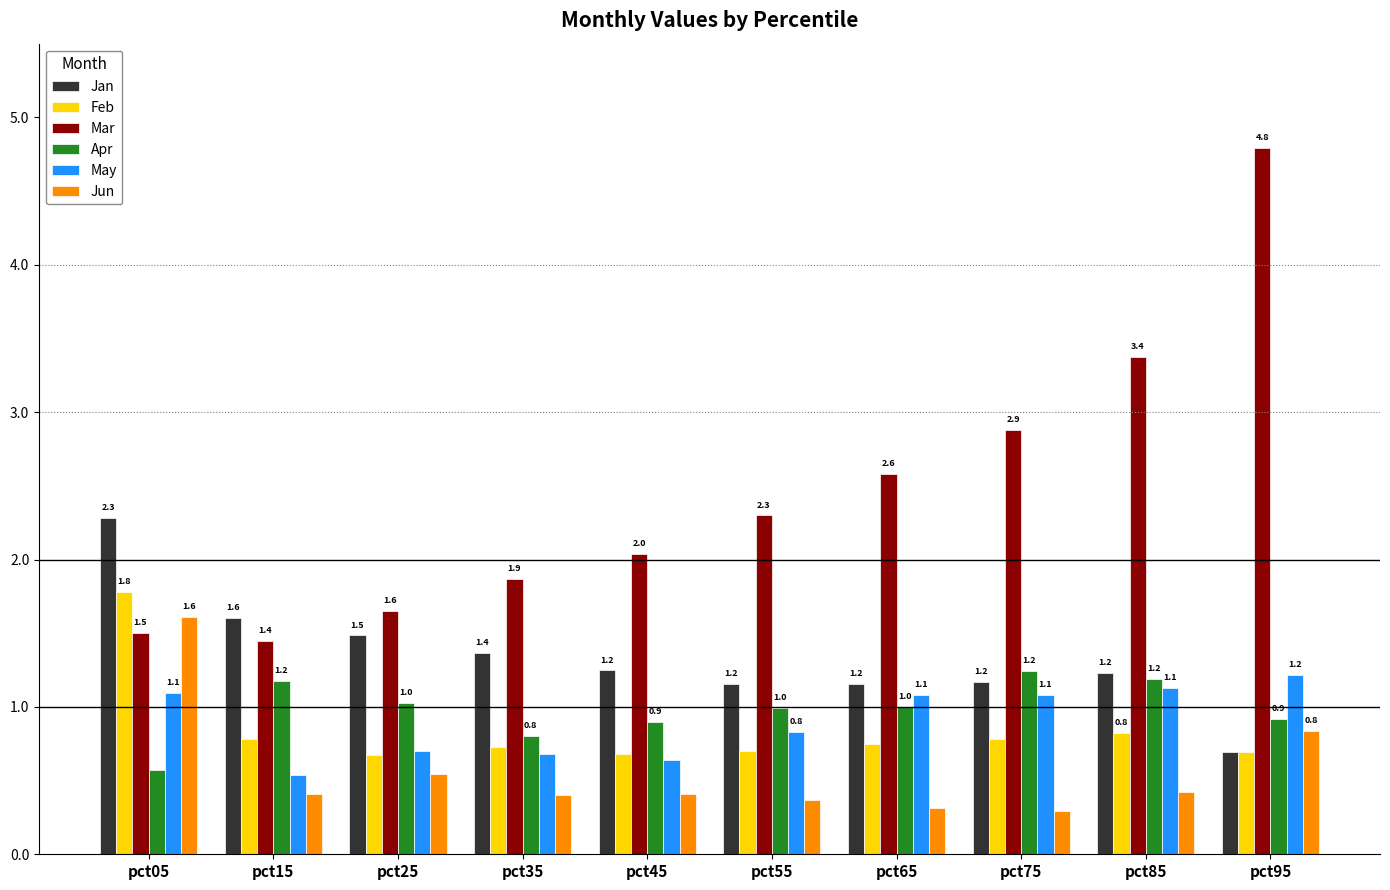

Between pct15 and pct85, which series saw the biggest shift?

Mar